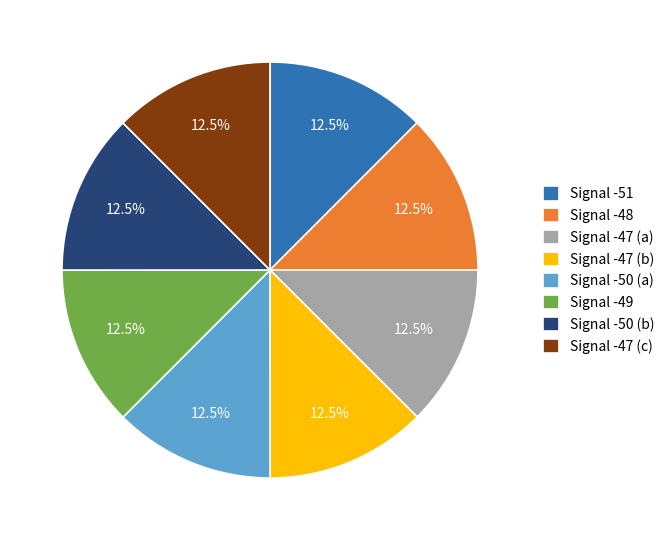

Does Signal -50 (b) account for over 50% of the chart?

No